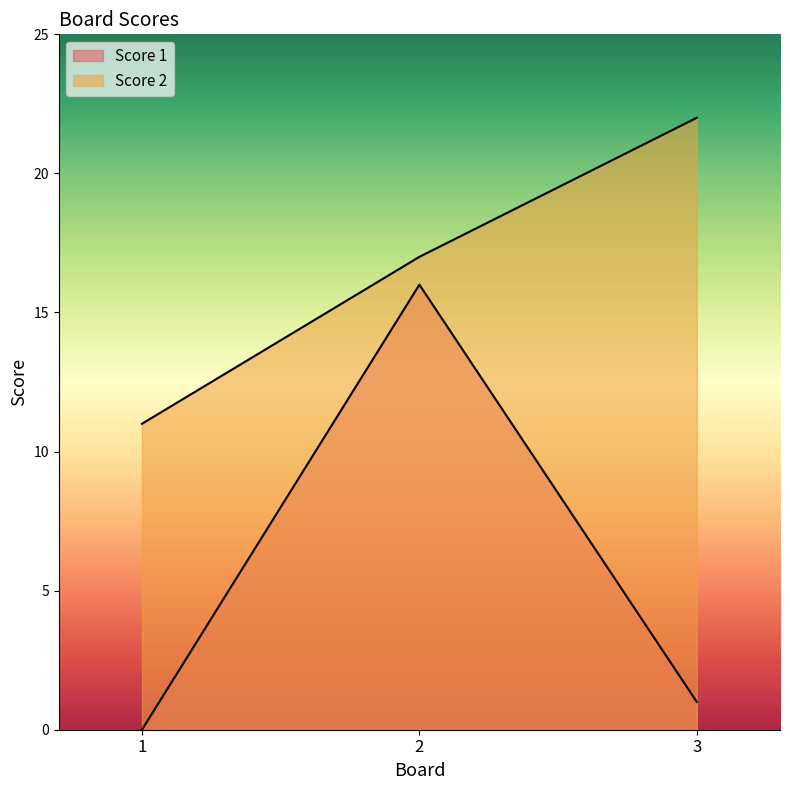

At how many categories does at least one series exceed 13?

2